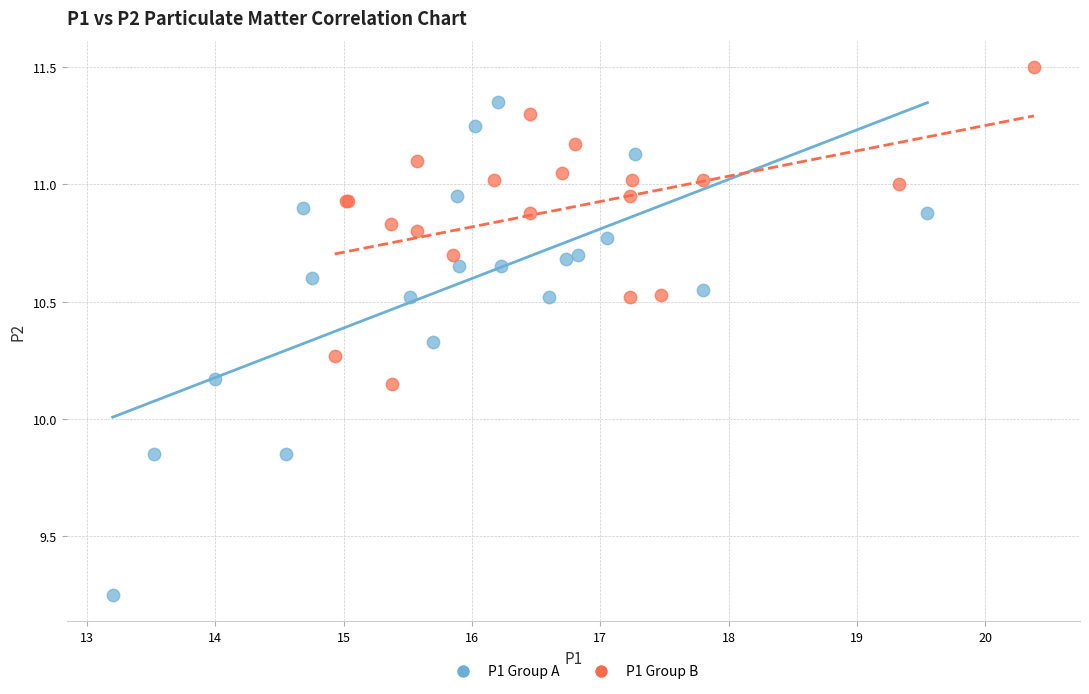

Which series reaches the minimum Y coordinate?

P1 Group A